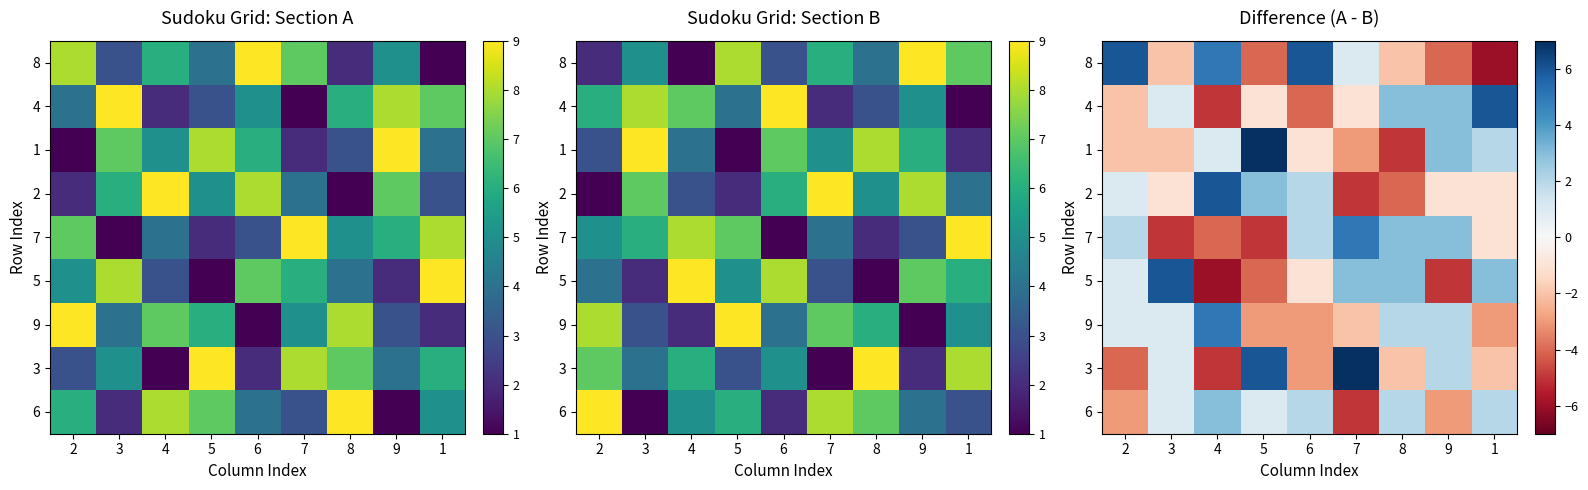

At which category does the chart reach its peak across all series?

5